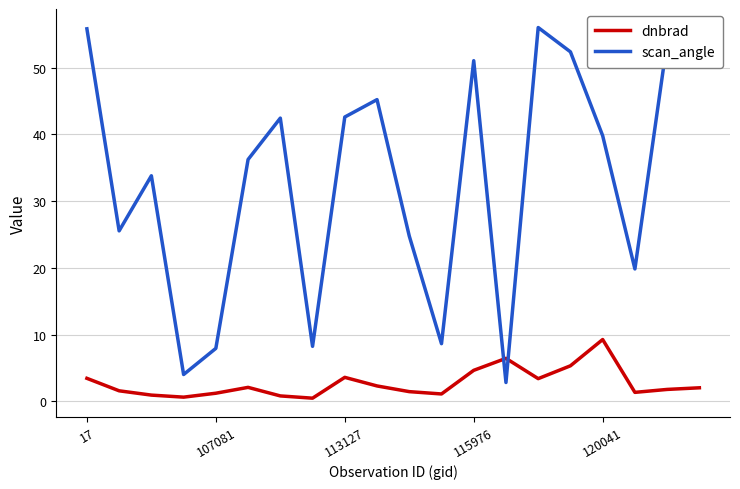

How many times do dnbrad and scan_angle cross each other?

2